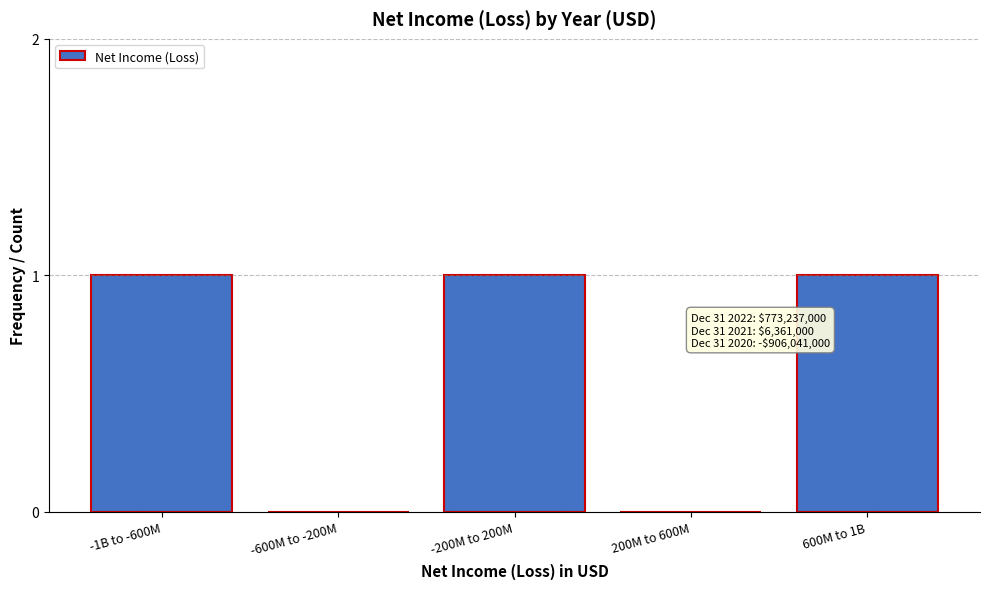

Reading left to right, extract all data points from this chart.

-1B to -600M=1	-600M to -200M=0	-200M to 200M=1	200M to 600M=0	600M to 1B=1